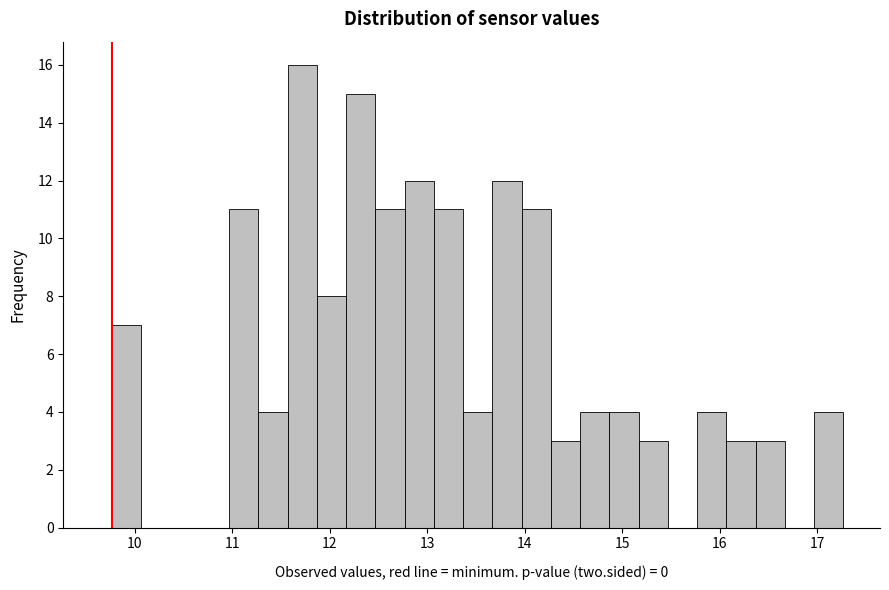

Read against the x-axis, roughly where is the centre of the tallest bar?

11.7